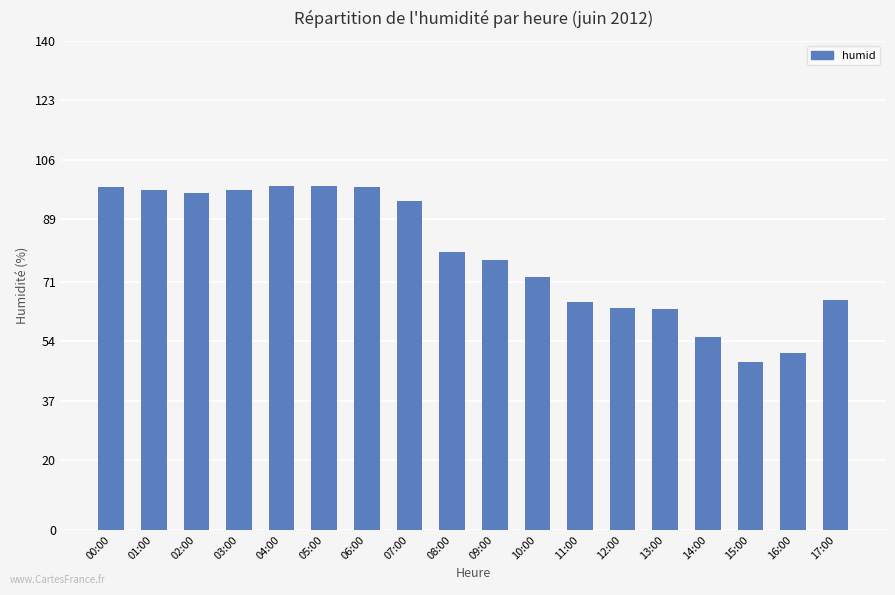

What is the change in value from 05:00 to 15:00?

-50.5